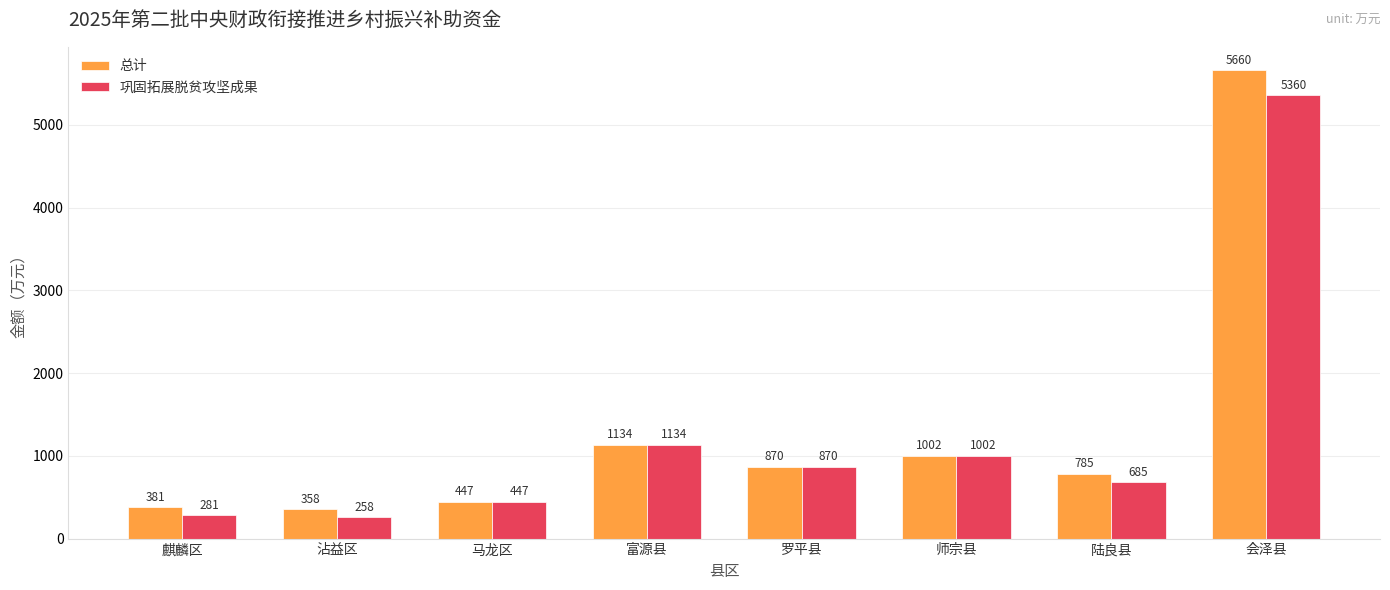

What is the approximate value of 总计 at 罗平县?

870